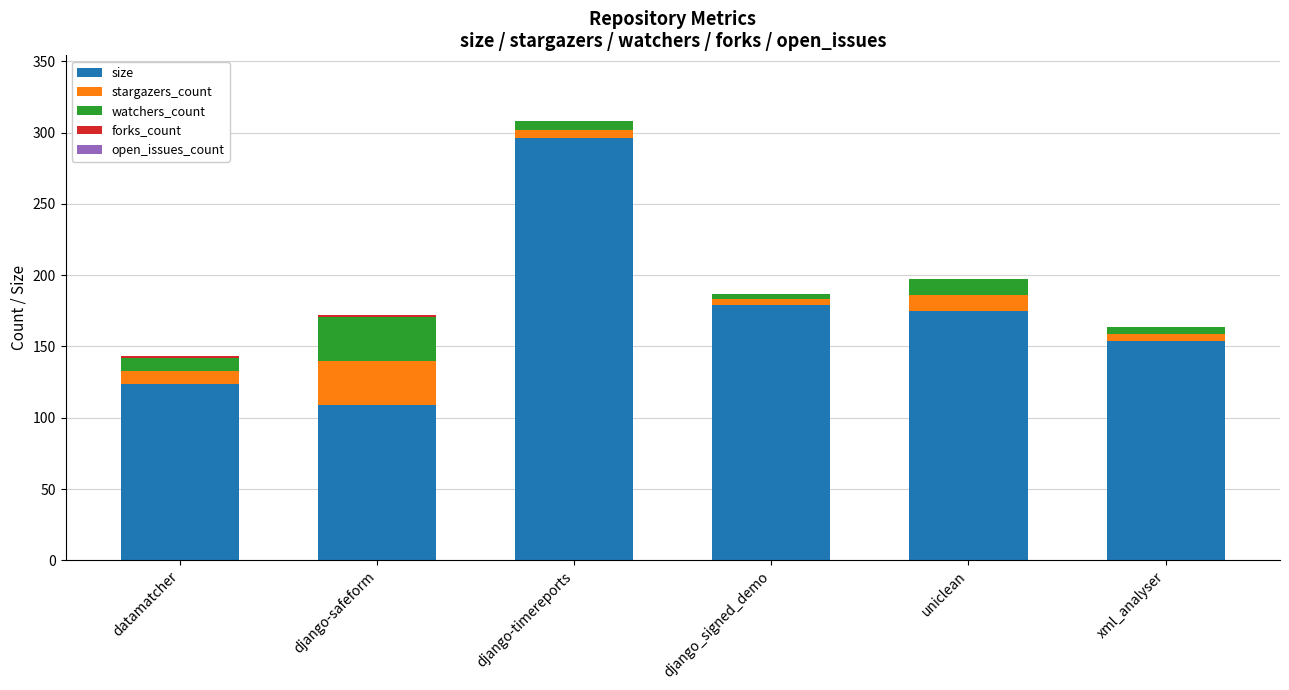

At which label does size reach its peak?

django-timereports